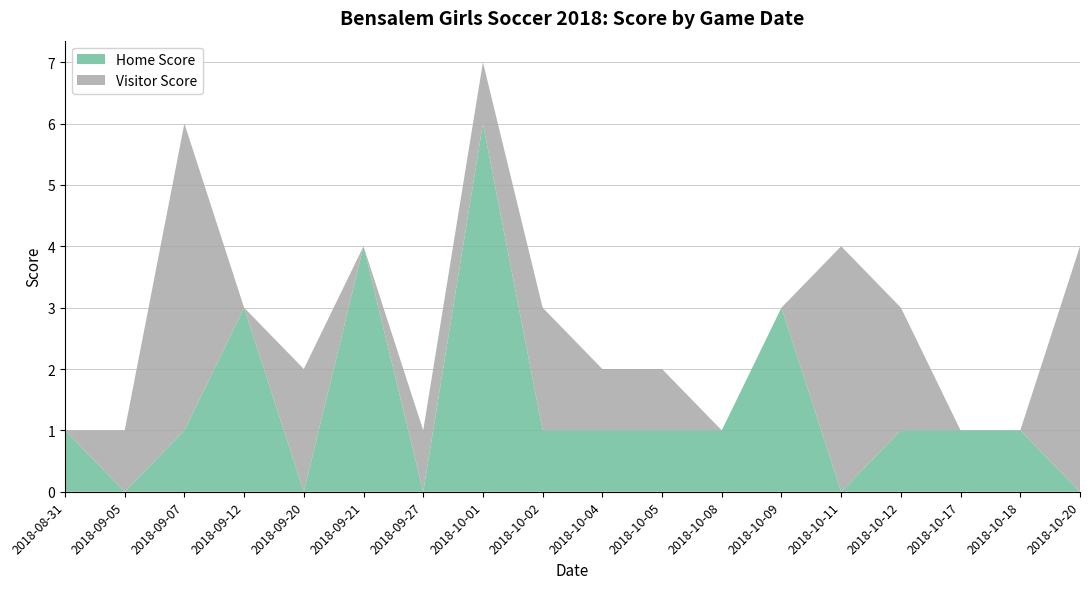

Reading left to right, list all the values displayed in this chart.

Home Score: 1	0	1	3	0	4	0	6	1	1	1	1	3	0	1	1	1	0
Visitor Score: 0	1	5	0	2	0	1	1	2	1	1	0	0	4	2	0	0	4